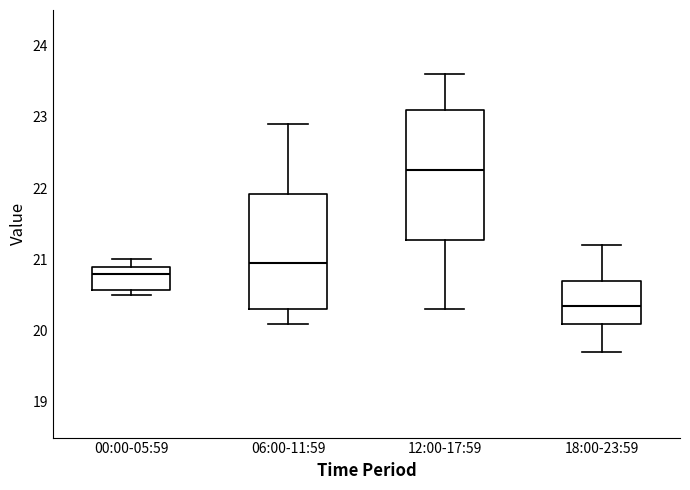

Reading left to right, read every box against the y-axis: the position of its median line, the range the box covers, and the ends of its whiskers. The values are not printed on the chart, so give them approximately, as read against the axis.

00:00-05:59: median 20.8, box 20.6 to 20.9, whiskers 20.5 to 21.0
06:00-11:59: median 21.0, box 20.3 to 21.9, whiskers 20.1 to 22.9
12:00-17:59: median 22.3, box 21.3 to 23.1, whiskers 20.3 to 23.6
18:00-23:59: median 20.4, box 20.1 to 20.7, whiskers 19.7 to 21.2